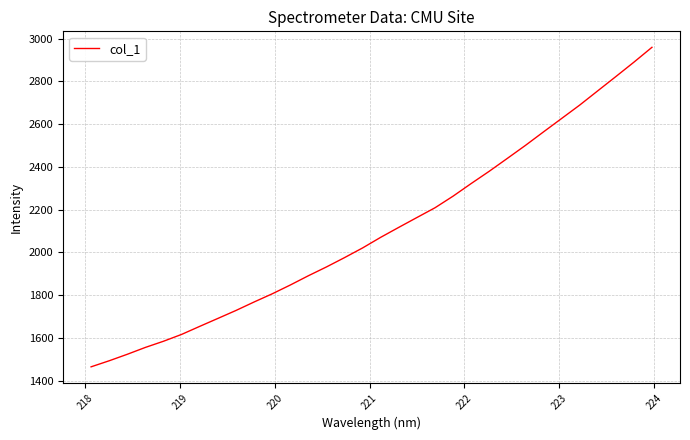

What is the minimum value shown in the chart?

1464.3